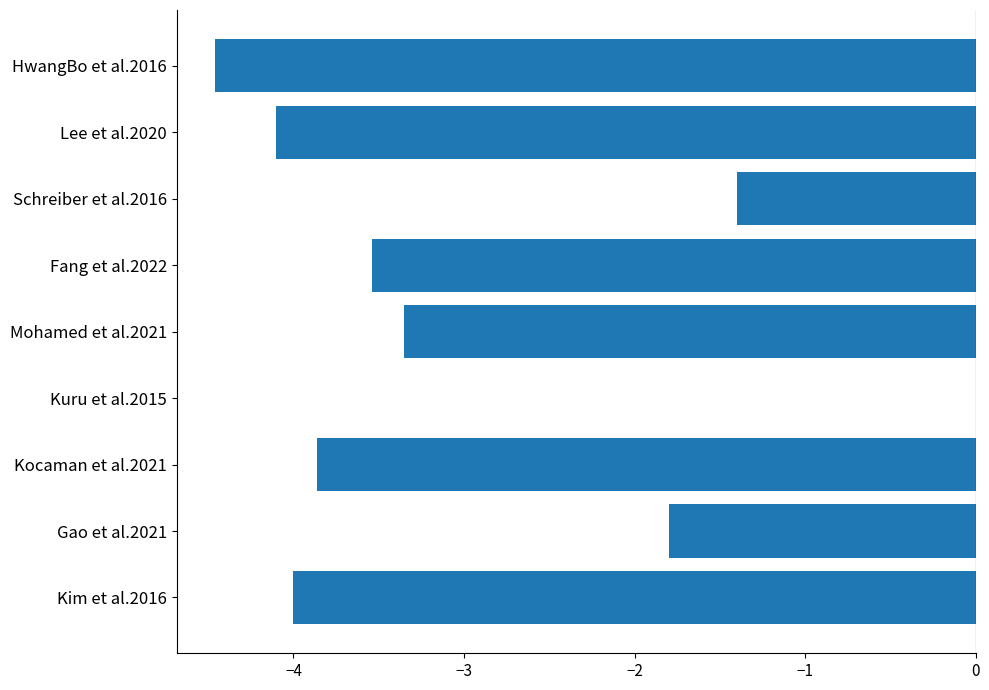

Are the bars horizontal?

Yes